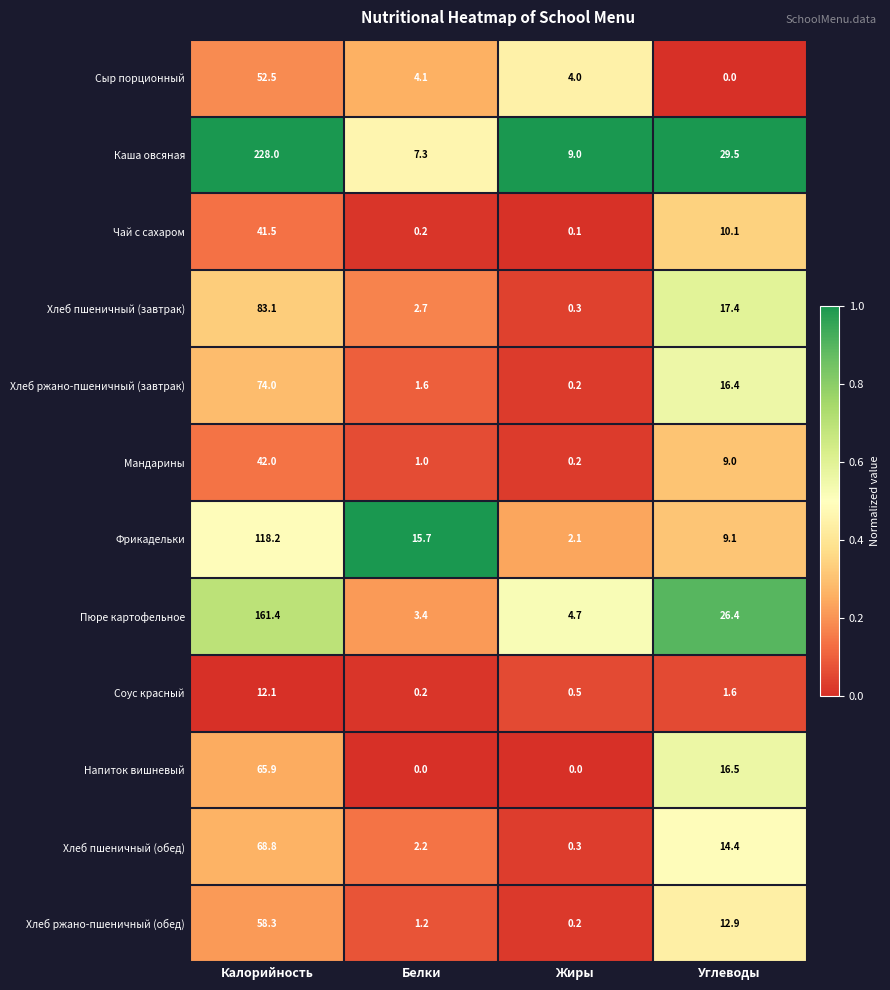

At Углеводы, list the series in order from smallest to largest.

Сыр порционный, Соус красный, Мандарины, Фрикадельки, Чай с сахаром, Хлеб ржано-пшеничный (обед), Хлеб пшеничный (обед), Хлеб ржано-пшеничный (завтрак), Напиток вишневый, Хлеб пшеничный (завтрак), Пюре картофельное, Каша овсяная